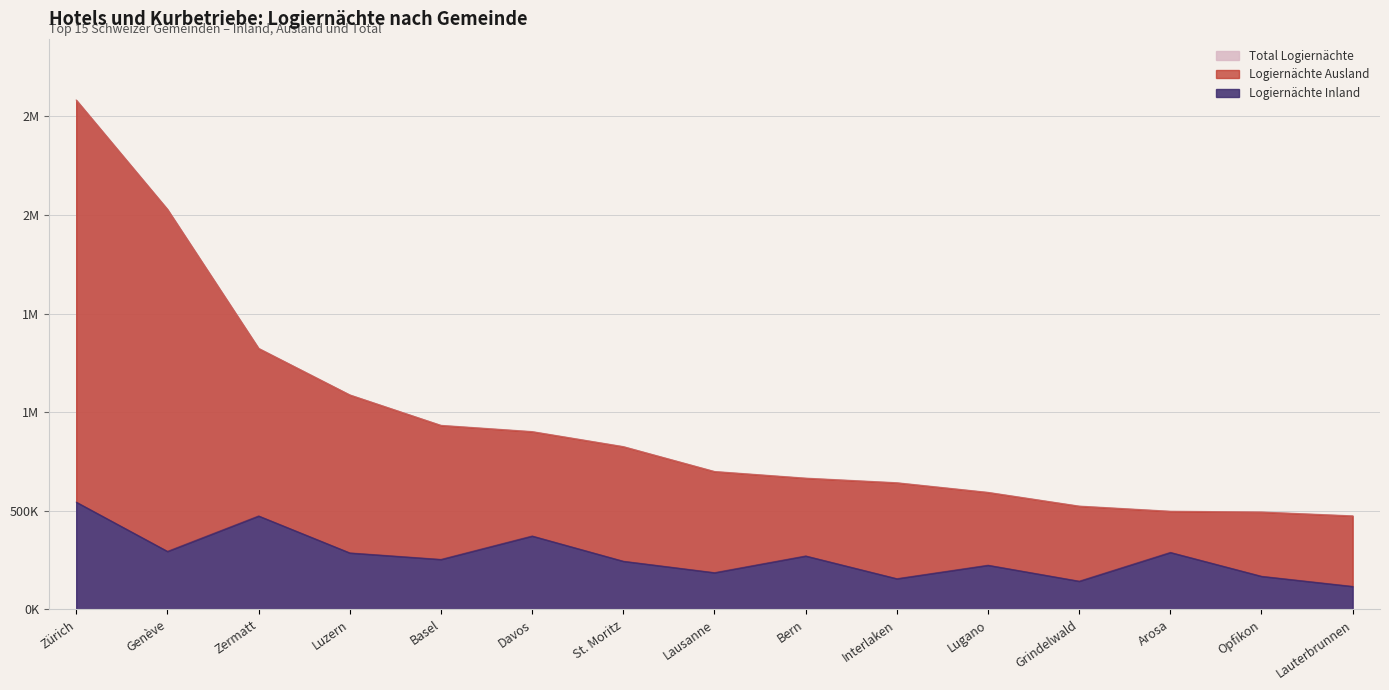

At which category is the sum across all series the highest?

Zürich